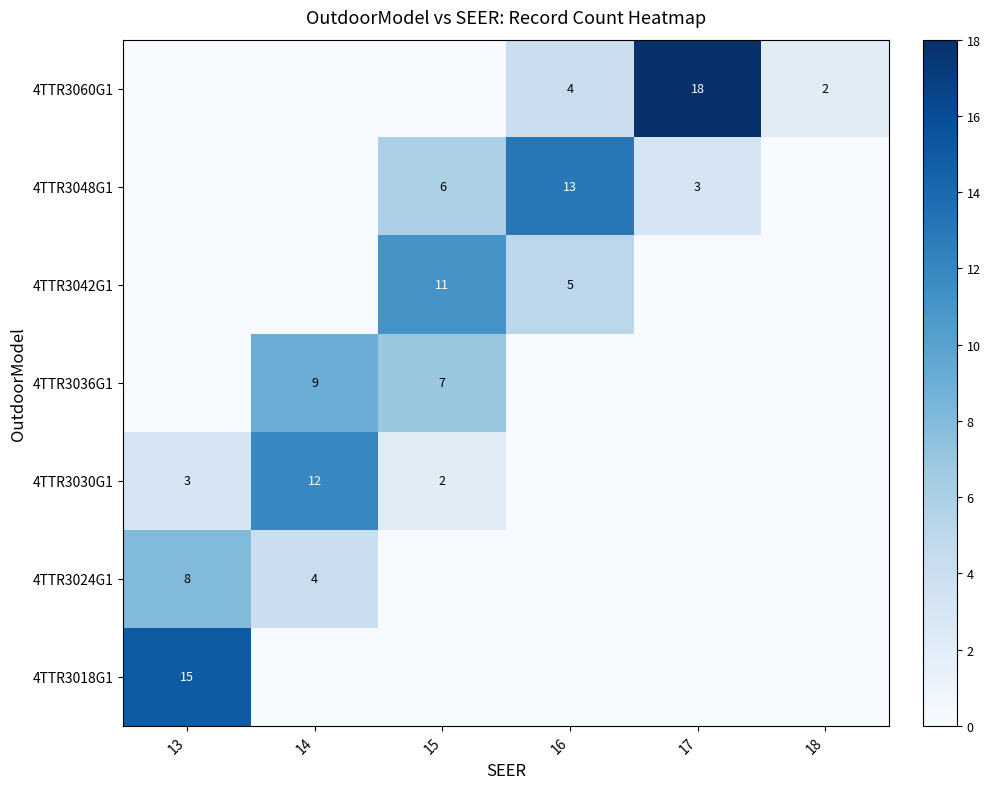

Is it true that 4TTR3030G1 equals 2 at 15?

True